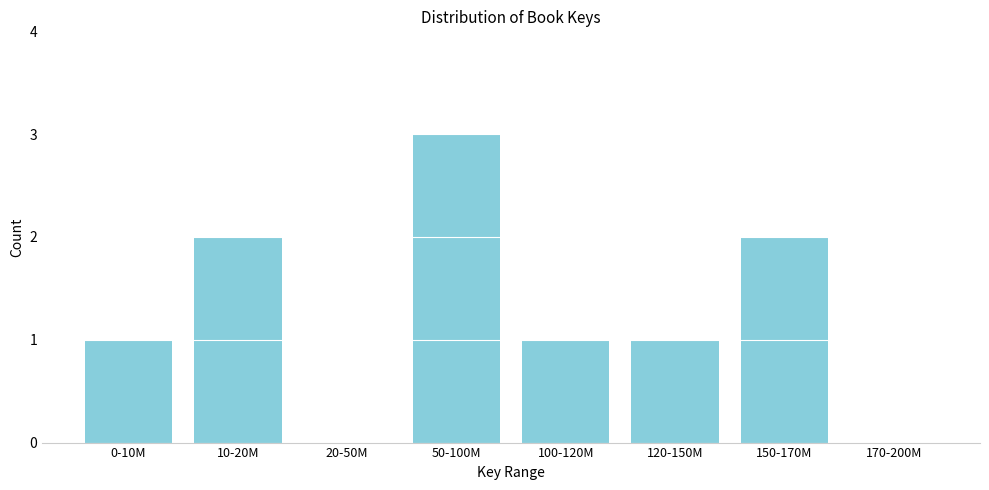

Reading left to right, what are all the values shown in this chart?

0-10M=1	10-20M=2	20-50M=0	50-100M=3	100-120M=1	120-150M=1	150-170M=2	170-200M=0